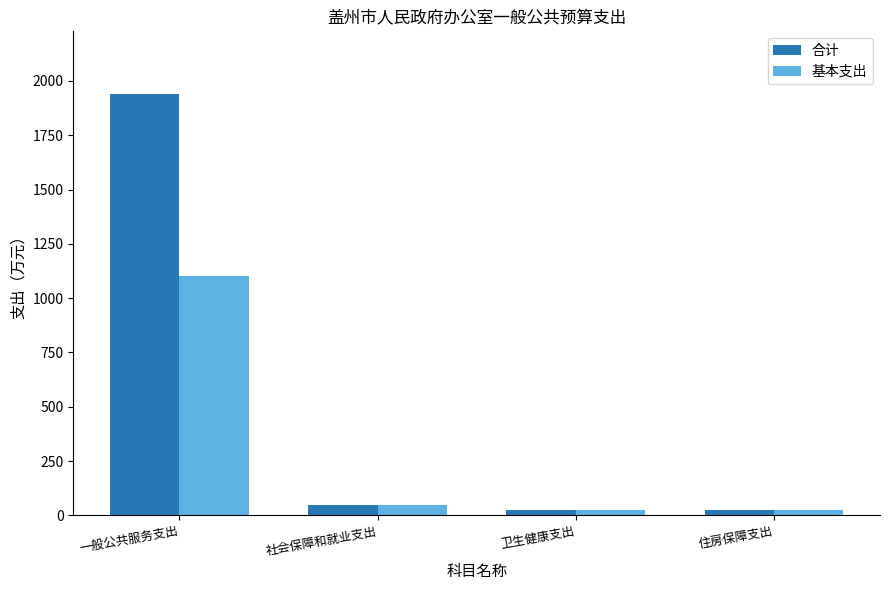

What value does the 合计 series have at 卫生健康支出?

23.2